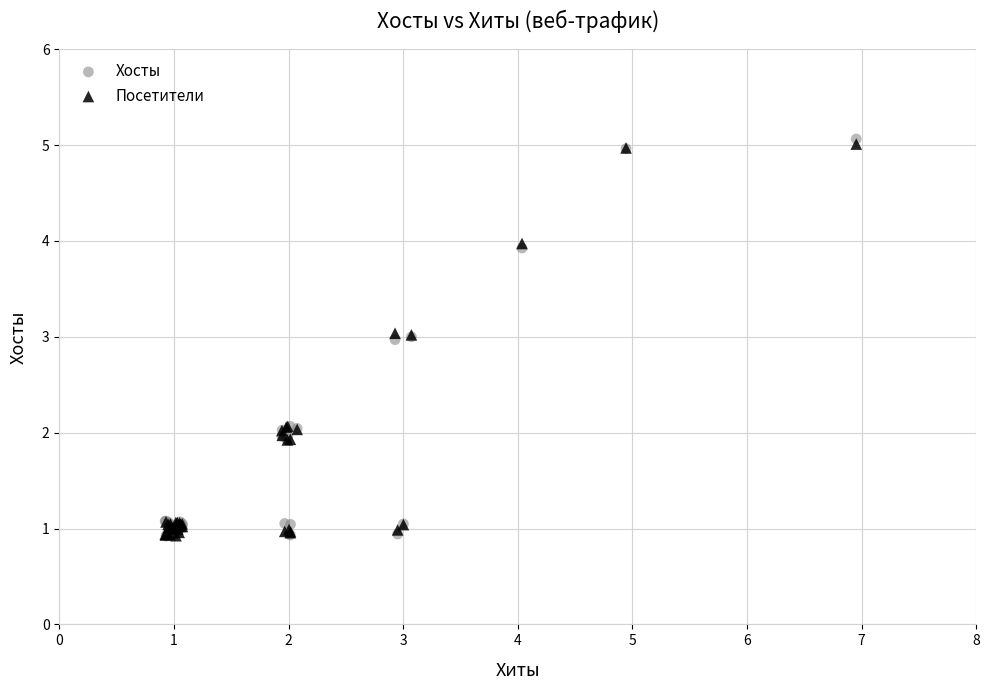

Which series reaches the maximum Y coordinate?

Хосты